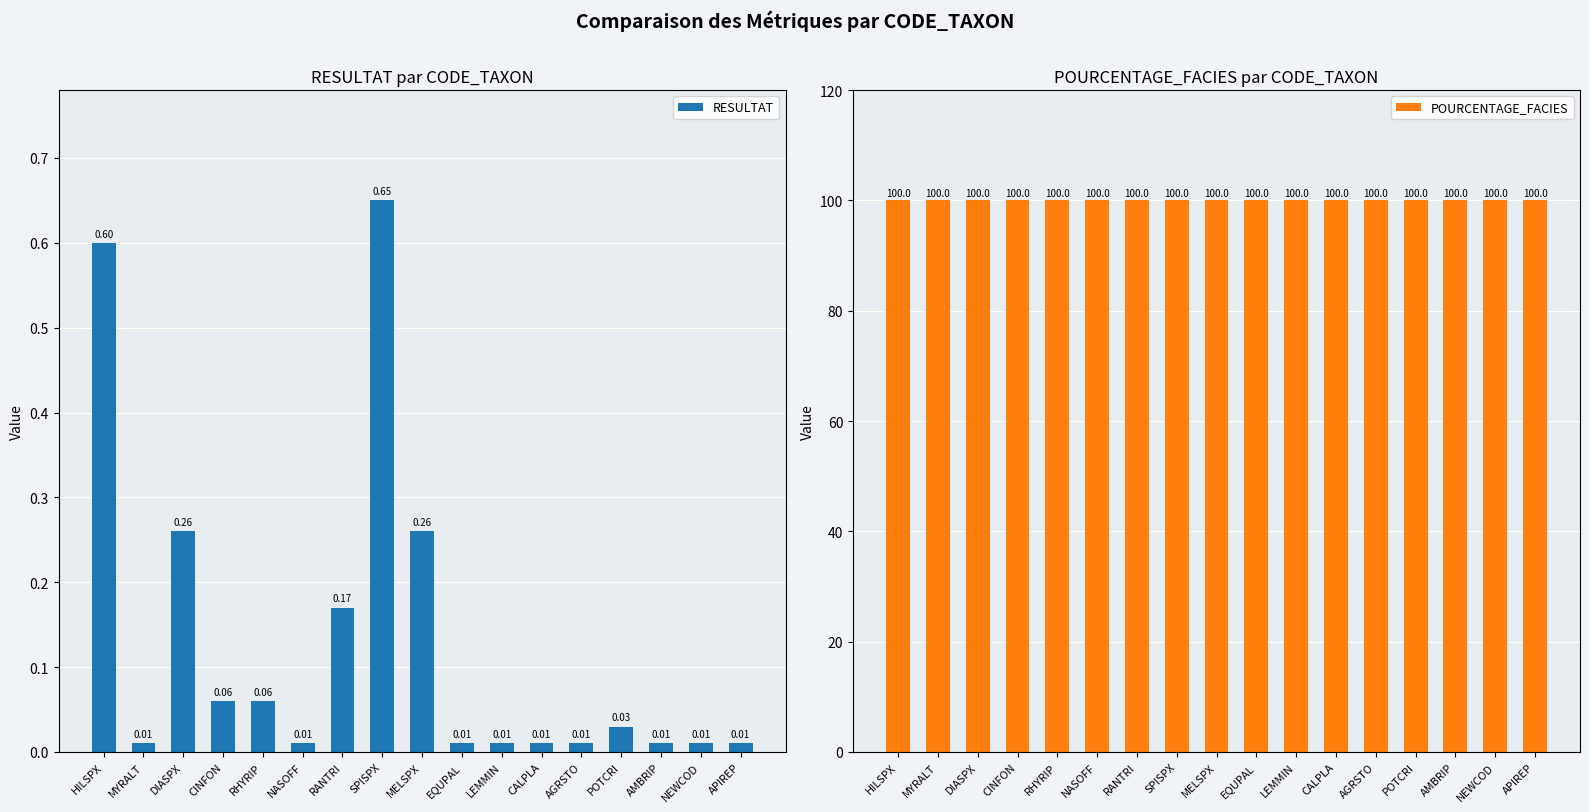

Reading left to right, list all the values displayed in this chart.

RESULTAT: 0.6	0.0	0.3	0.1	0.1	0.0	0.2	0.7	0.3	0.0	0.0	0.0	0.0	0.0	0.0	0.0	0.0
POURCENTAGE_FACIES: 100.0	100.0	100.0	100.0	100.0	100.0	100.0	100.0	100.0	100.0	100.0	100.0	100.0	100.0	100.0	100.0	100.0